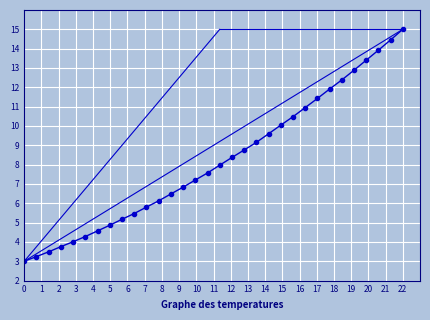

What is the minimum value shown in the chart?

3.0